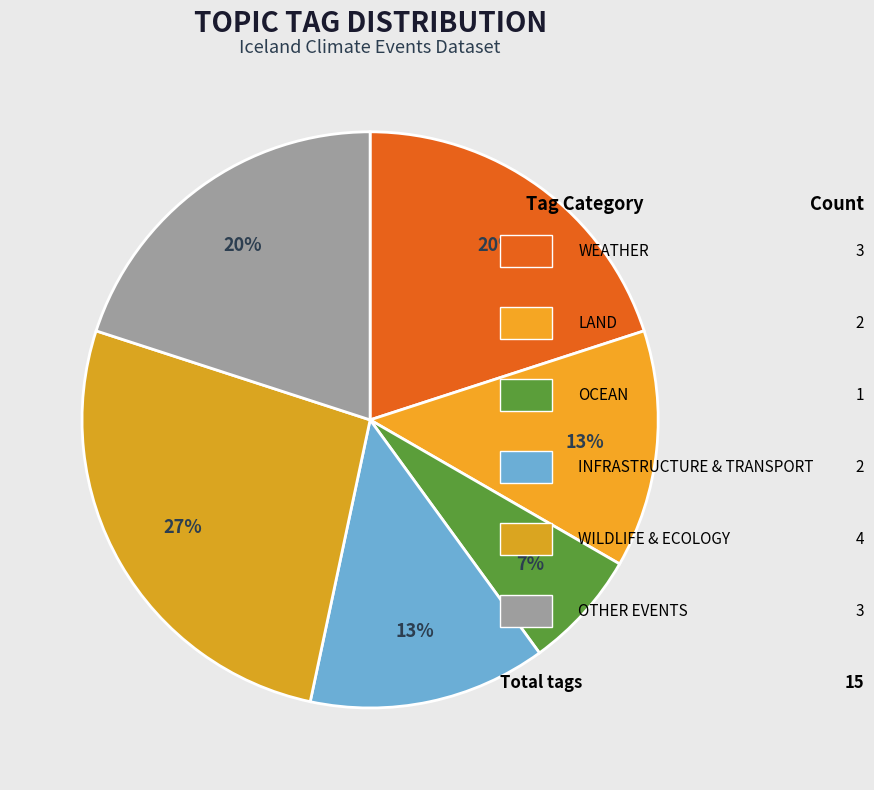

Does any single category account for the majority?

No